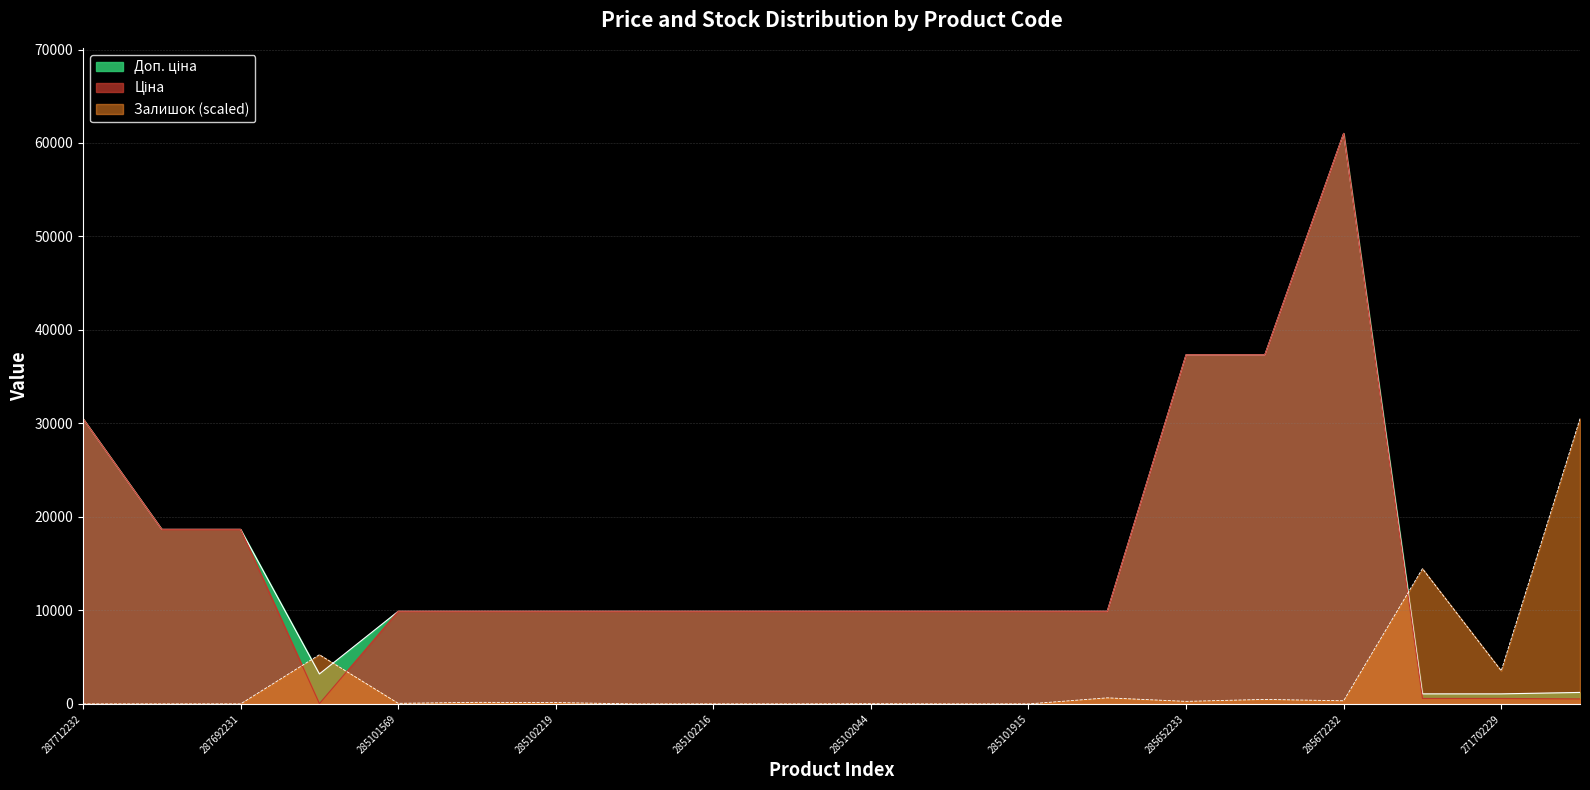

Where do Залишок and Доп. ціна first cross each other?

287692231 and 283972211